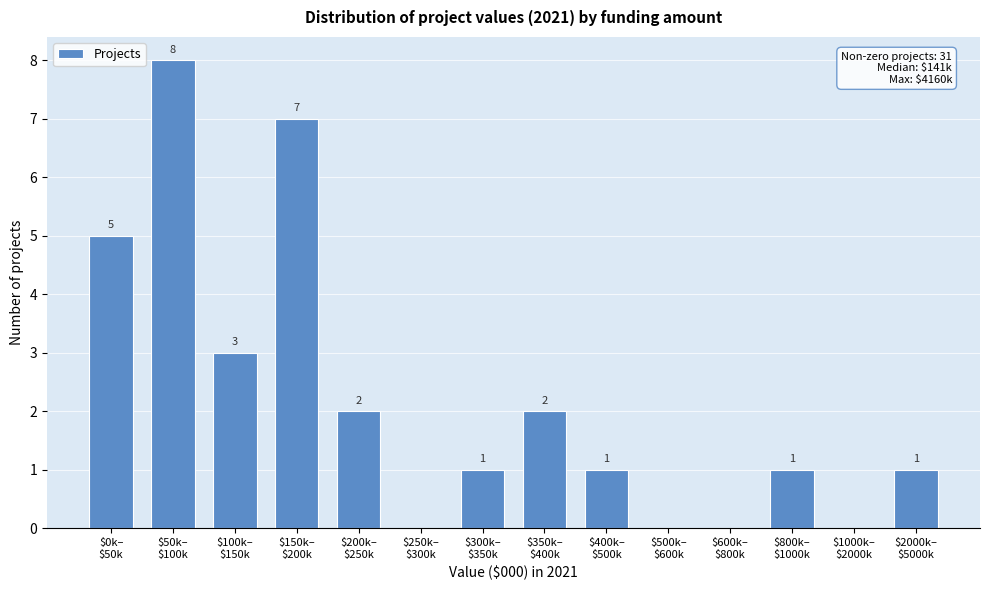

How many values are between 0 and 3?

11